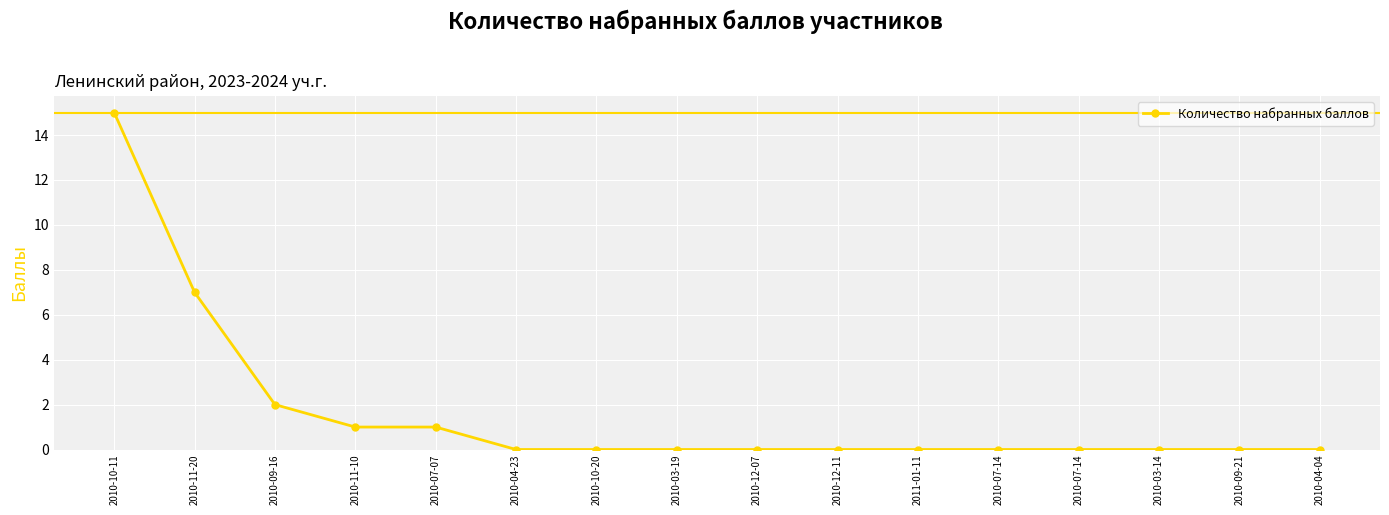

Does the chart have visible grid lines?

Yes